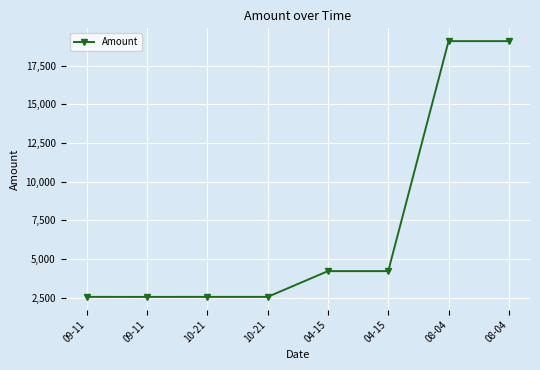

What is the difference between the second highest and minimum values?

16533.3